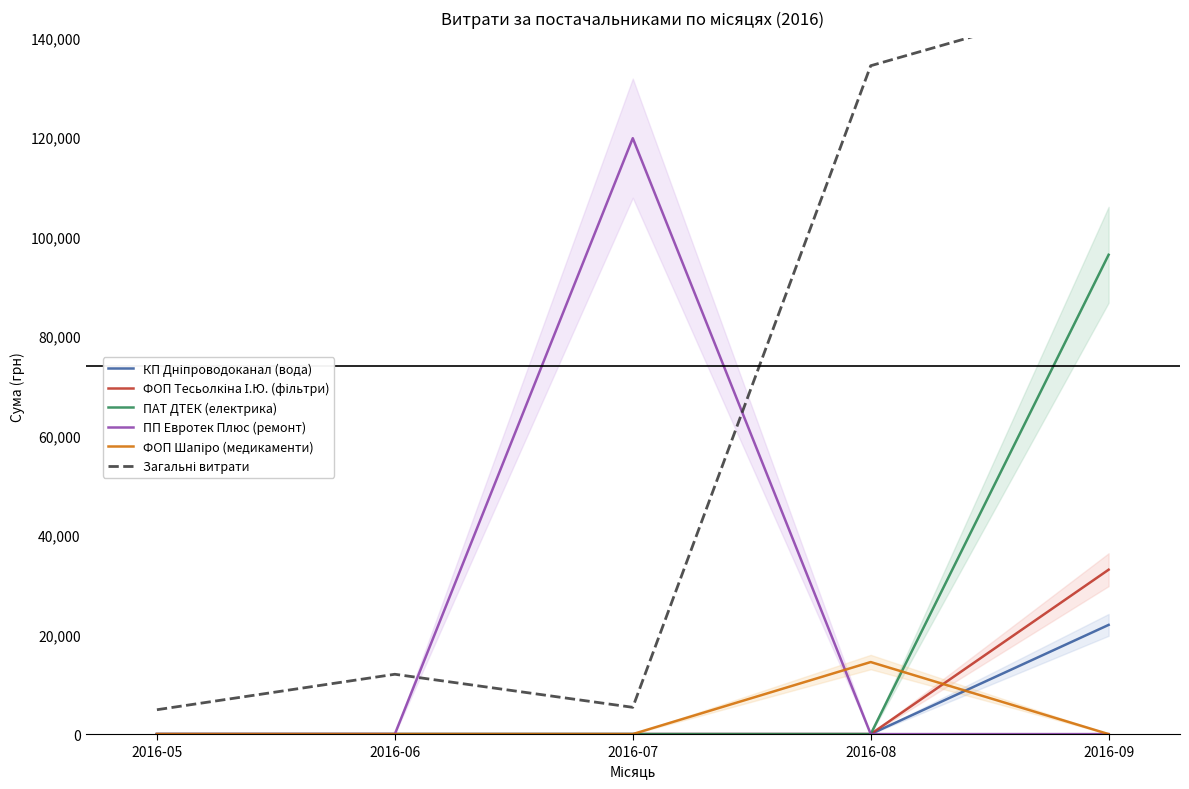

What is the difference between the Загальні витрати values at 2016-09 and 2016-06?

135999.5